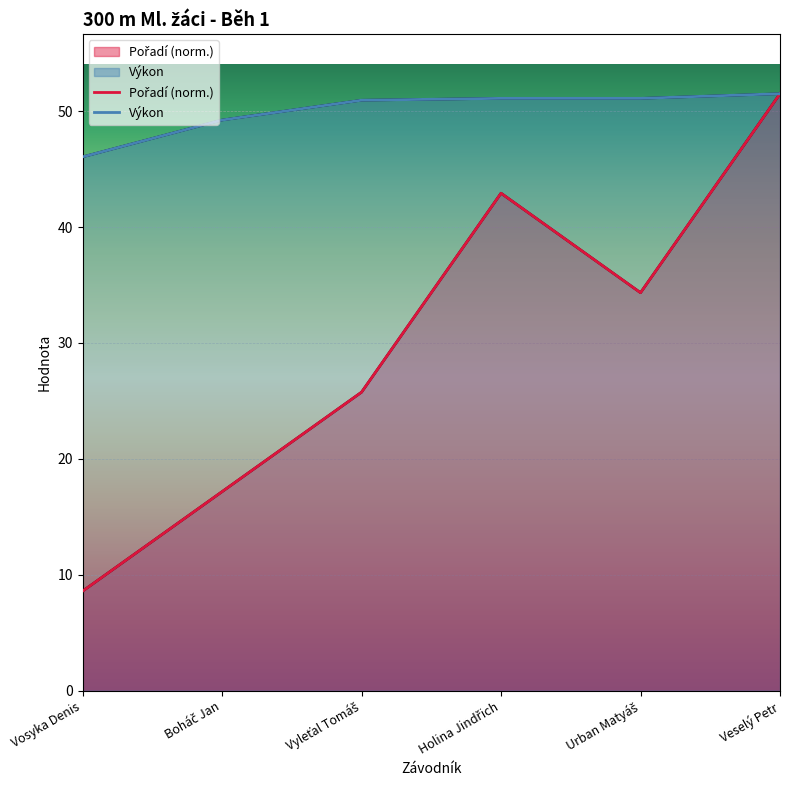

Which category has the lowest value across all series?

Vosyka Denis